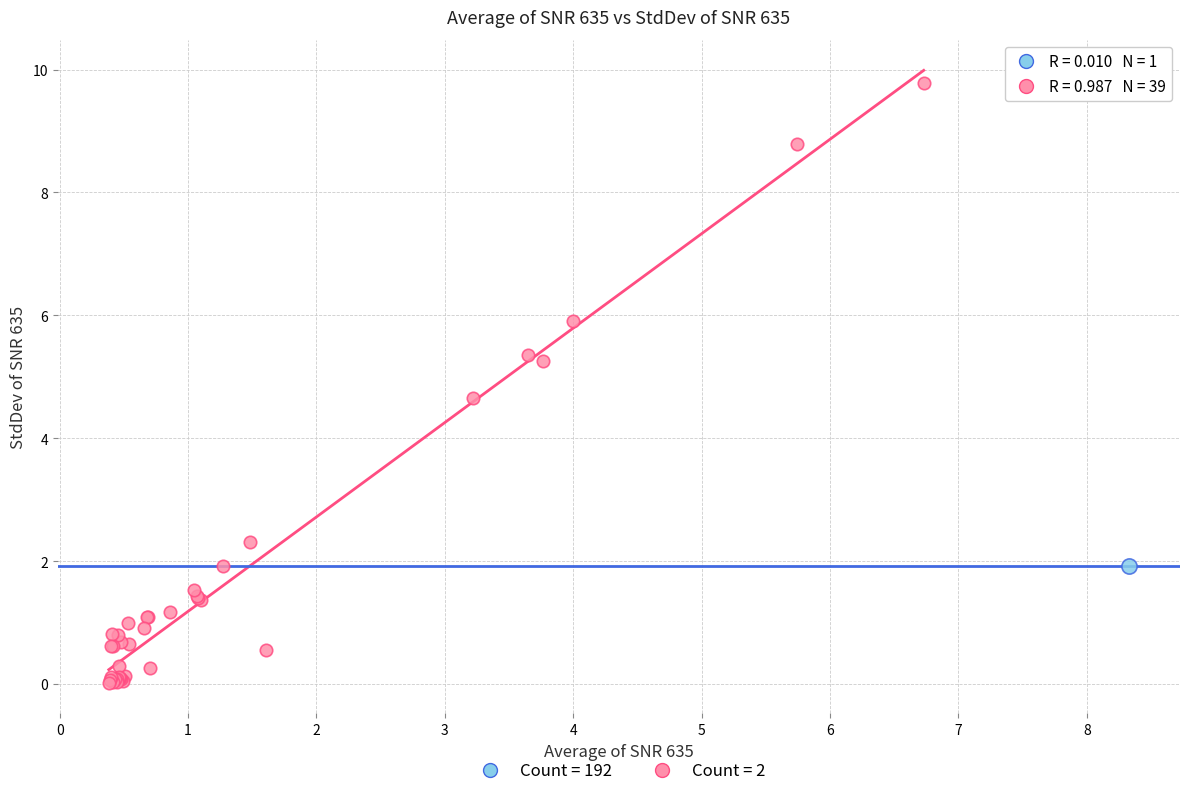

What are all the series names shown in the legend?

Count = 192, Count = 2